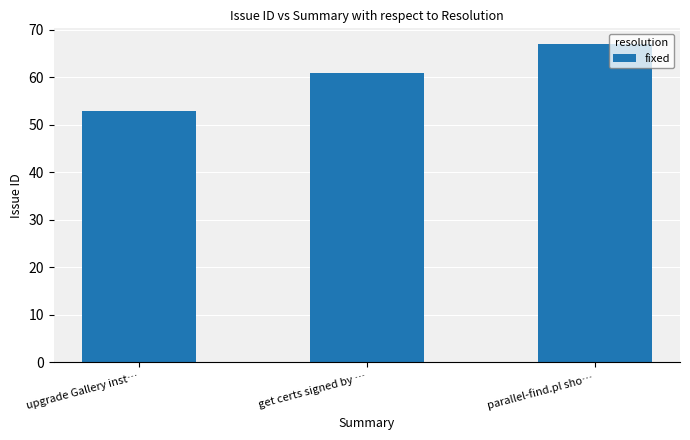

How many values are below 61?

1